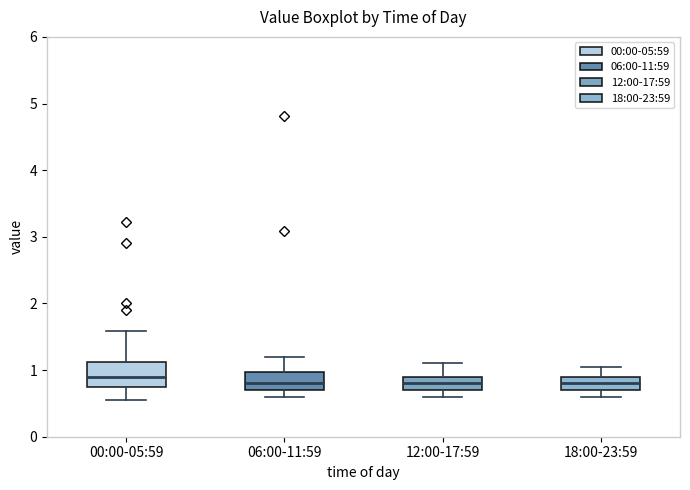

Where is the upper edge of the box for 06:00-11:59 on the y-axis? The values are not printed on the chart, so give them approximately, as read against the axis.

1.0